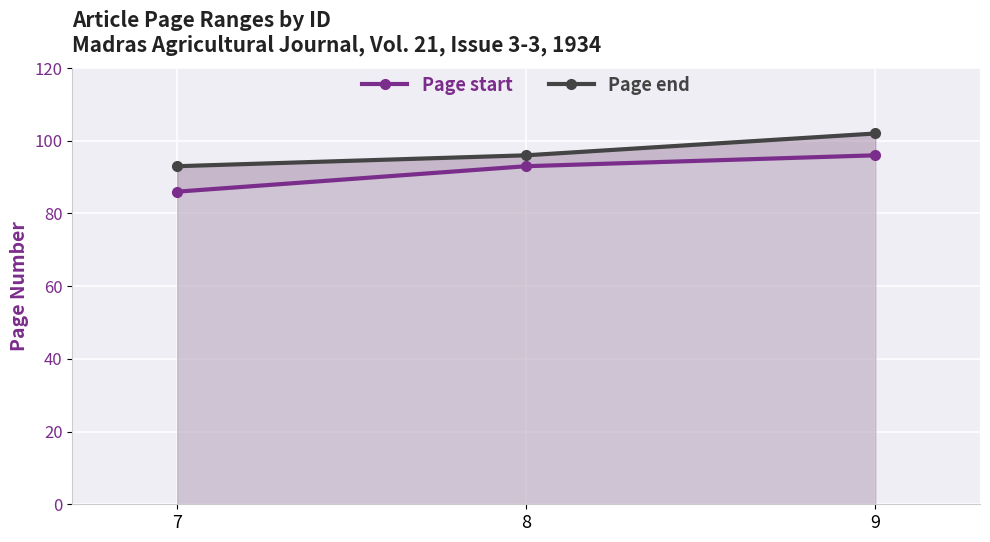

Which category has the highest value across all series?

9